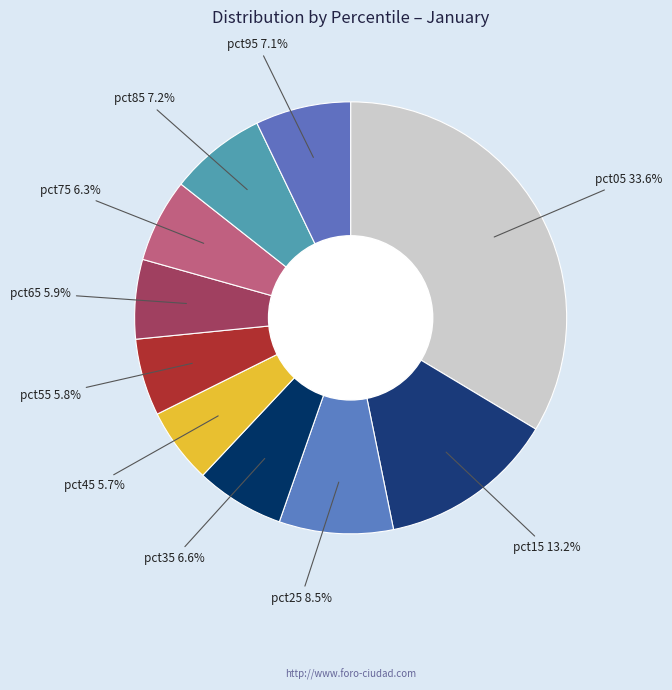

To the nearest percent, what is the difference between the largest and smallest slice percentages?

28%